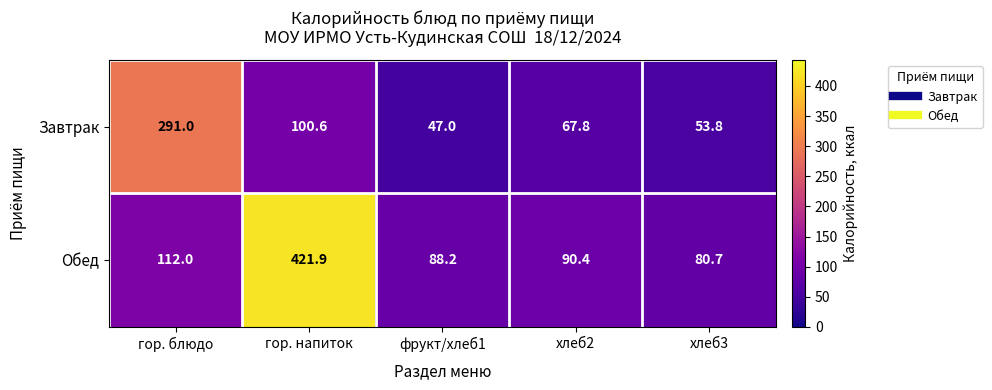

What is the difference between the Обед values at хлеб3 and хлеб2?

9.7